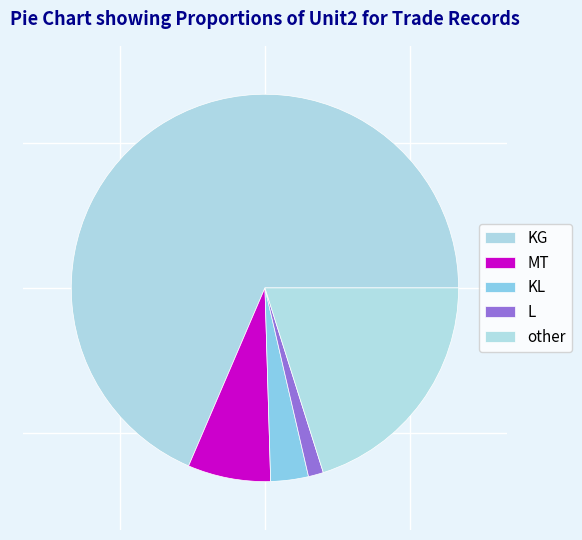

To the nearest percent, what is the combined percentage of L and other?

21%